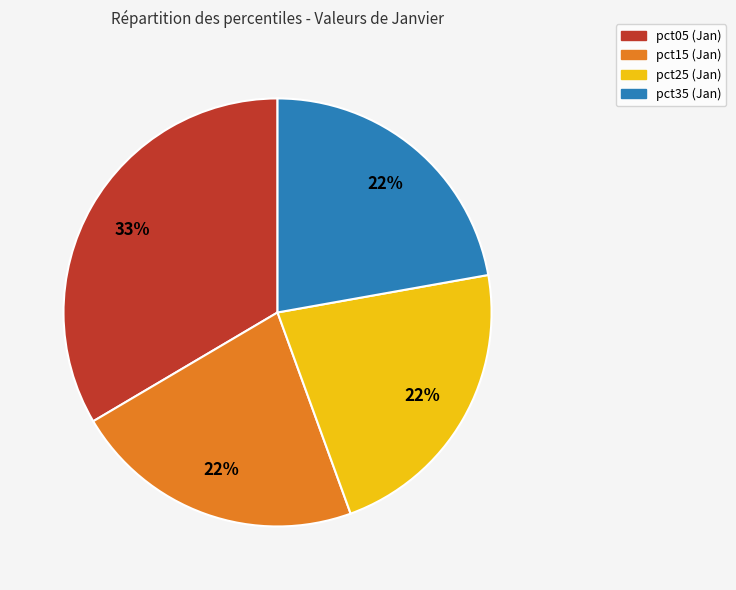

To the nearest percent, what is the average slice percentage?

25%